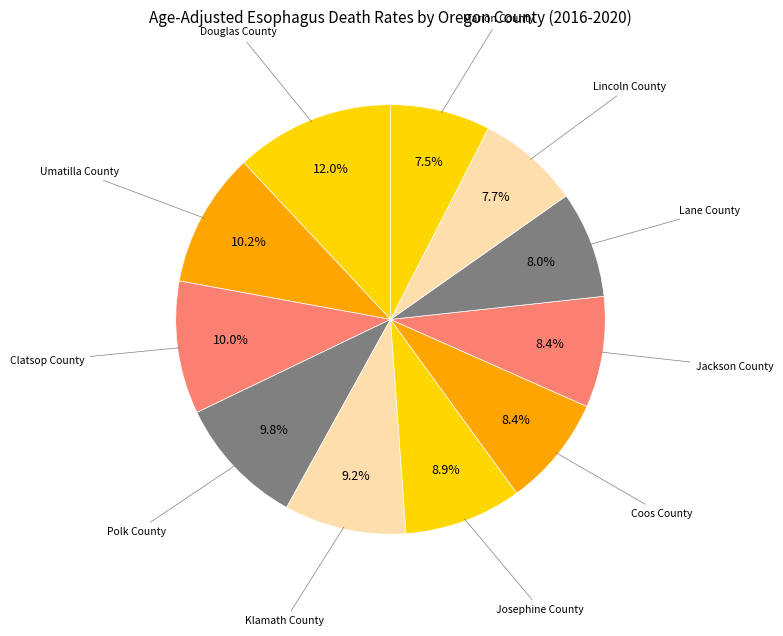

How many segments does this pie chart have?

11